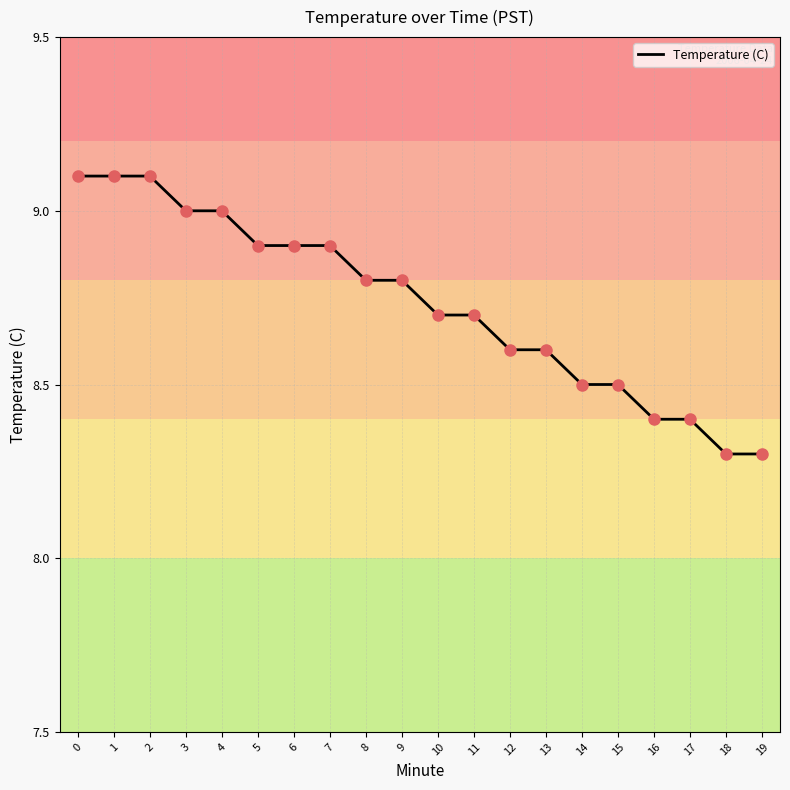

What is the ratio of the value at 18 to the value at 15?

1.0